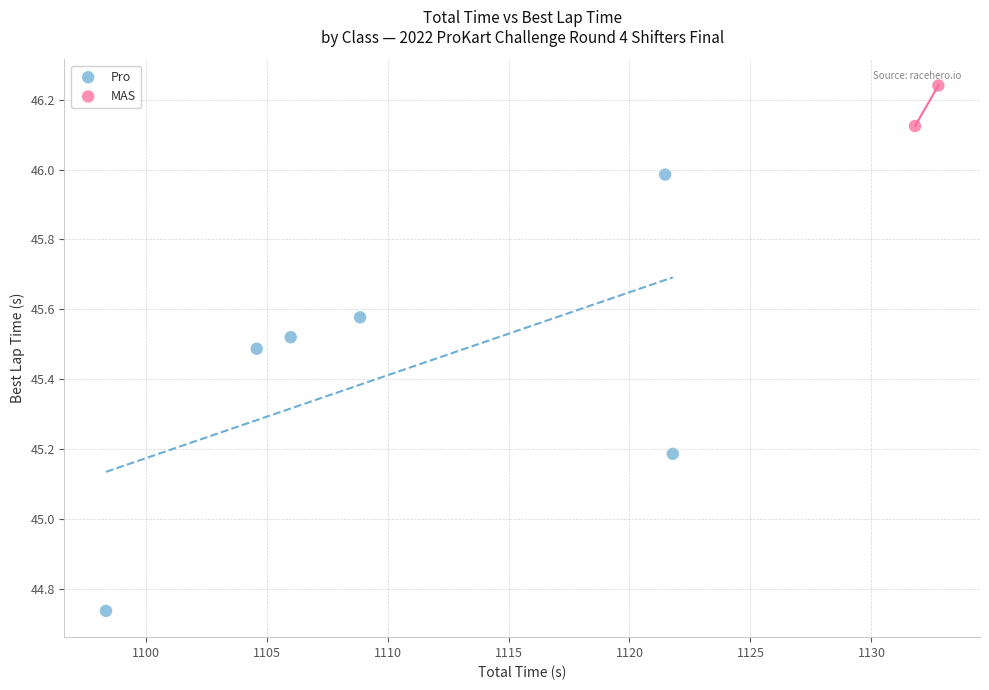

What are all the series names shown in the legend?

Pro, MAS